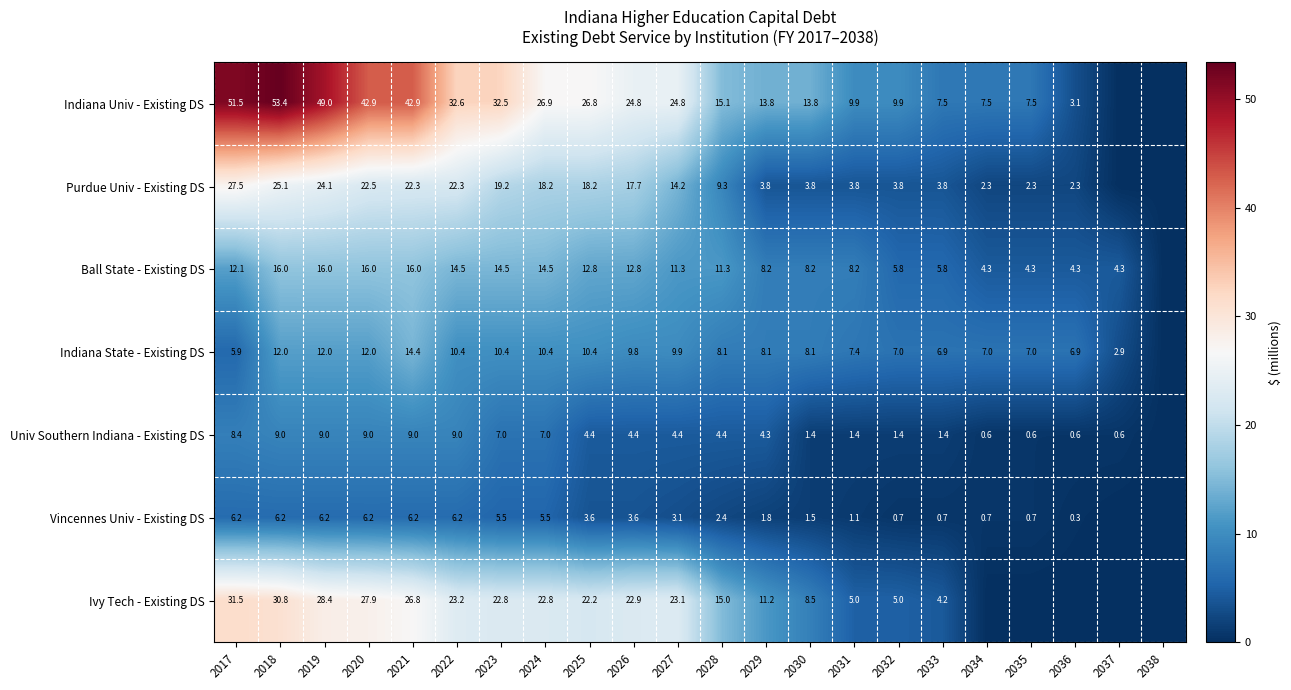

What is the spread (max minus min) of values at 2028?

12.7